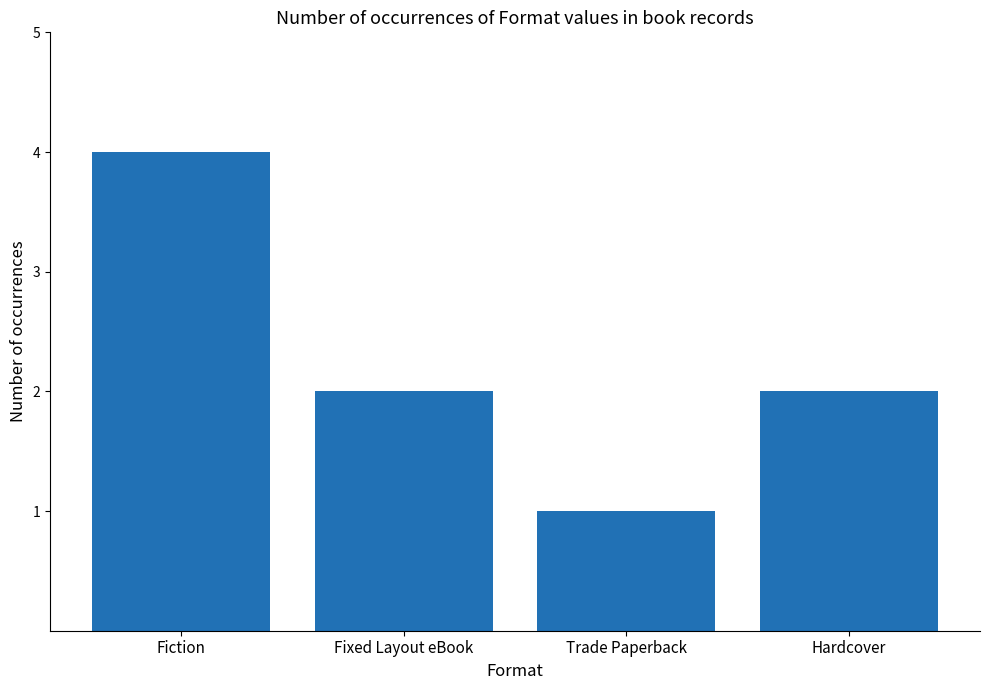

What is the difference between the maximum and minimum values?

3